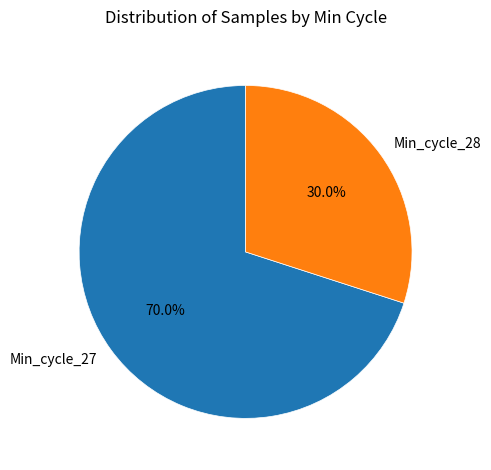

Which category has the biggest portion of the pie?

Min_cycle_27